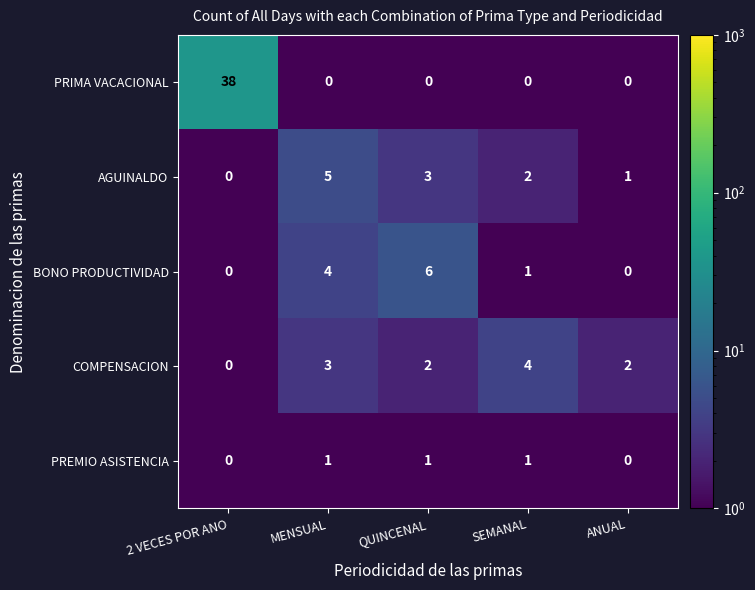

List the series in order of their peak value, highest first.

PRIMA VACACIONAL, BONO PRODUCTIVIDAD, AGUINALDO, COMPENSACION, PREMIO ASISTENCIA